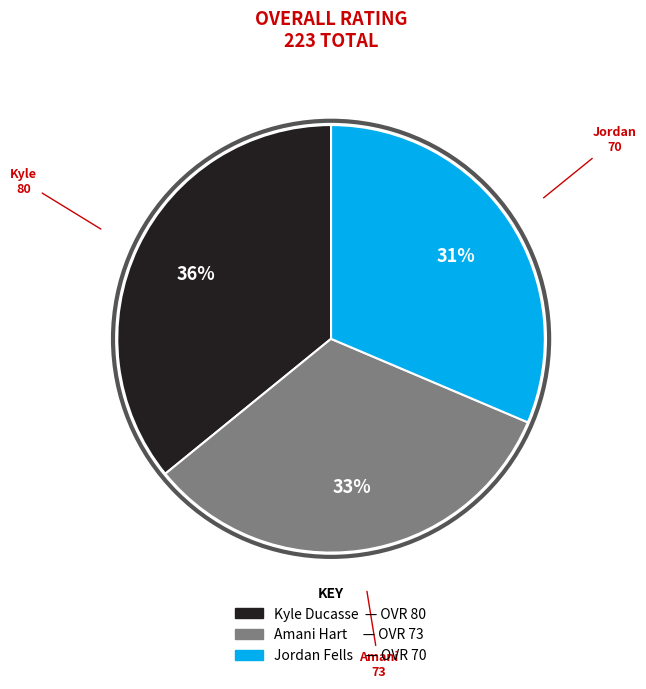

True or false: Jordan accounts for 23% of the total.

False